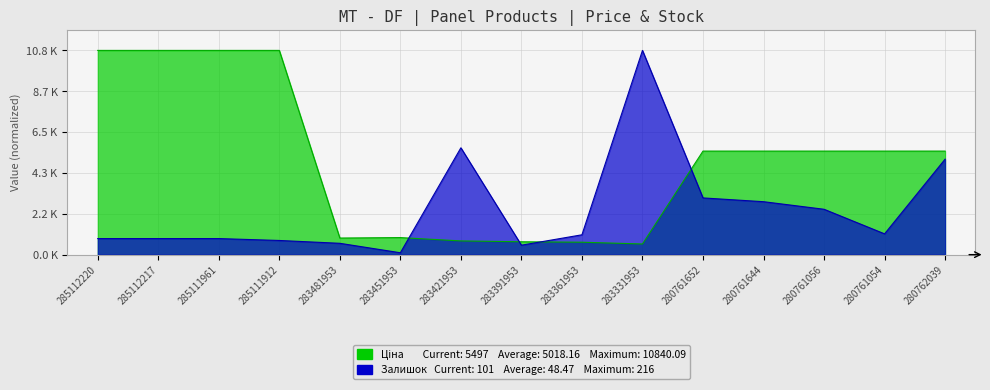

Where is the first local minimum for Залишок?

283451953